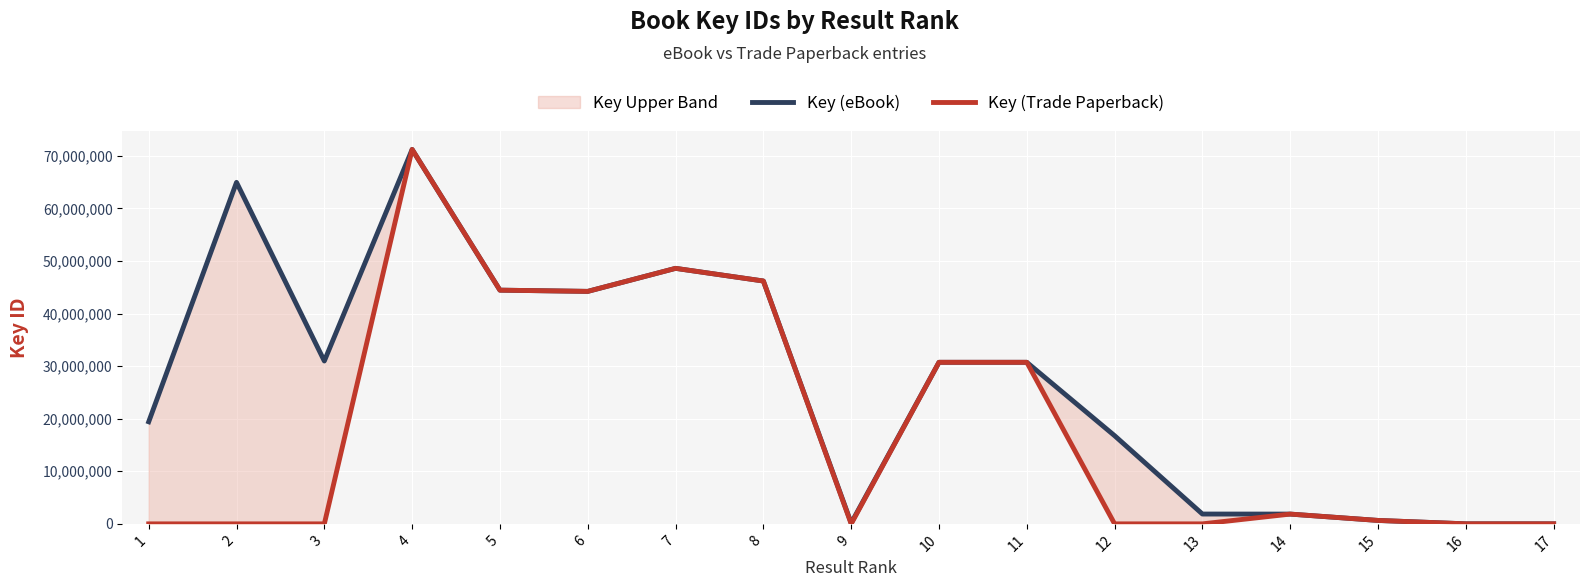

Count the number of categories in the chart.

17